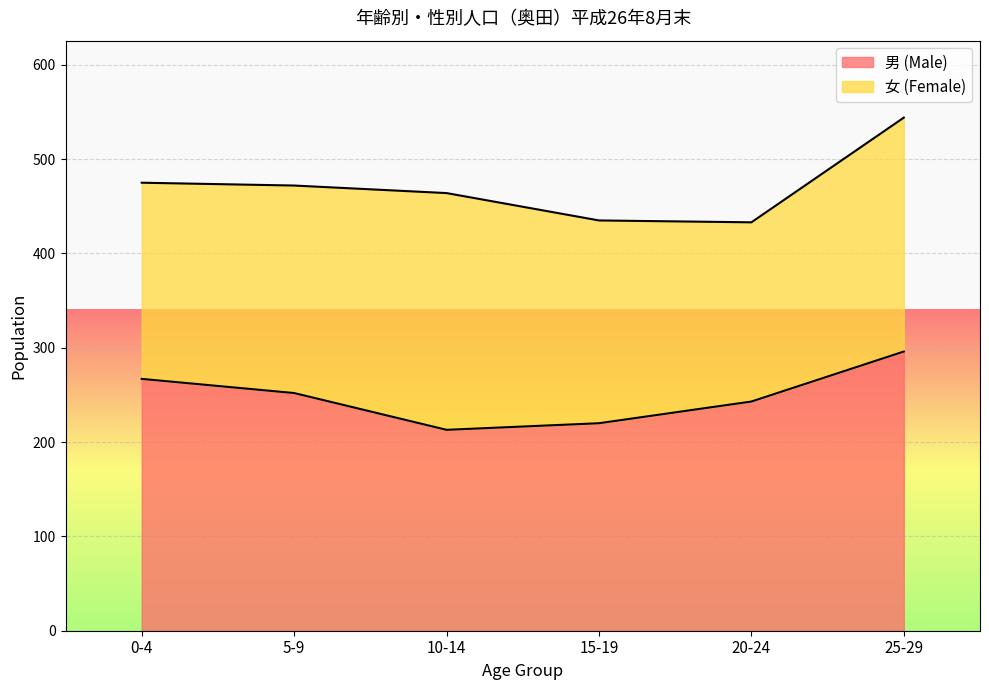

Where does the data first go above 252?

0-4